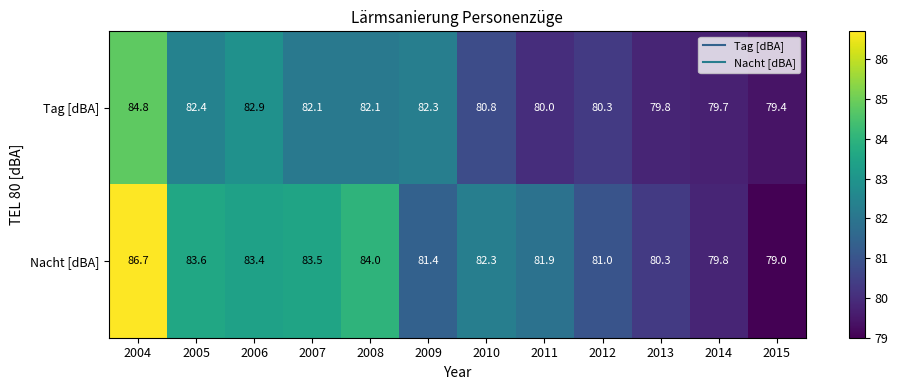

Which series has the widest spread of values?

Nacht [dBA]